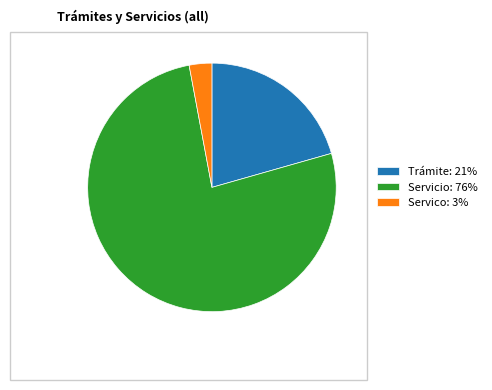

How many slices are in this pie chart?

3